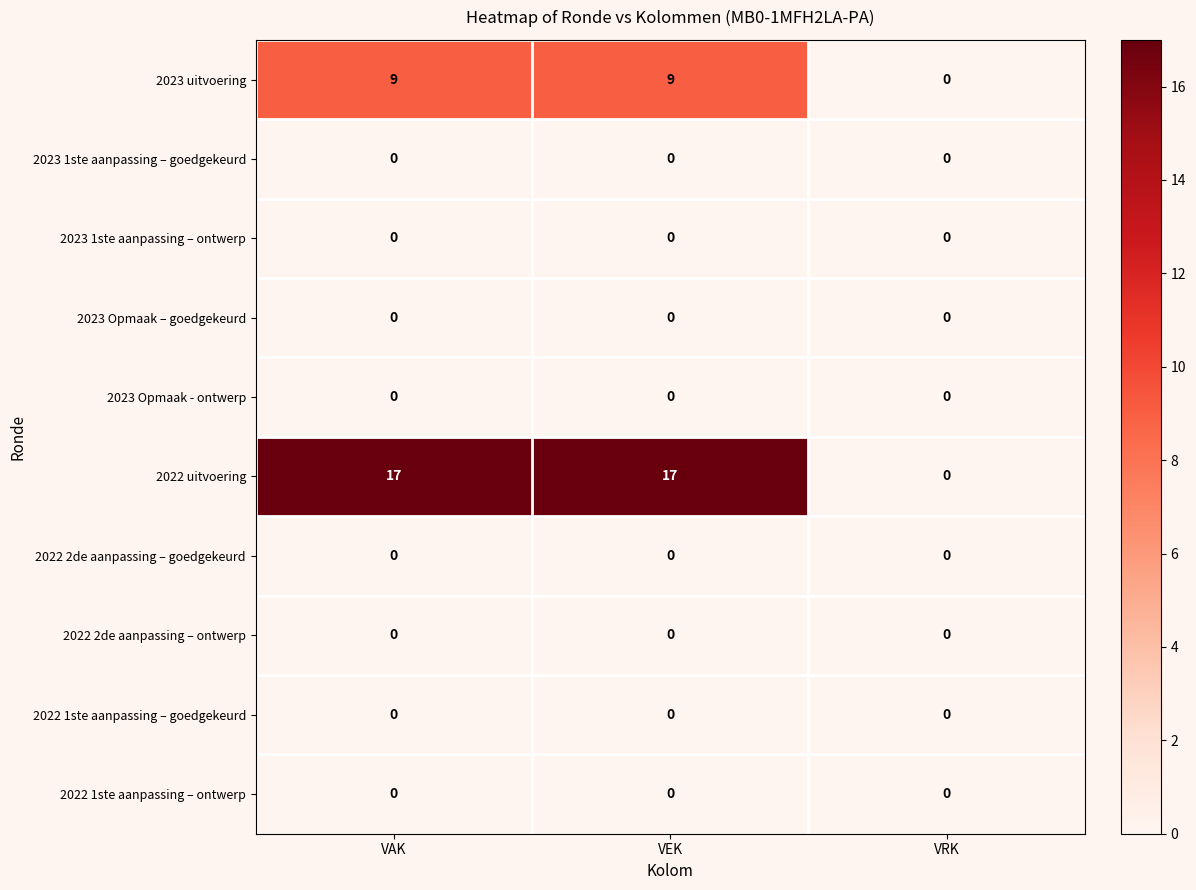

True or false: 2023 uitvoering has a value of 12 at VEK.

False